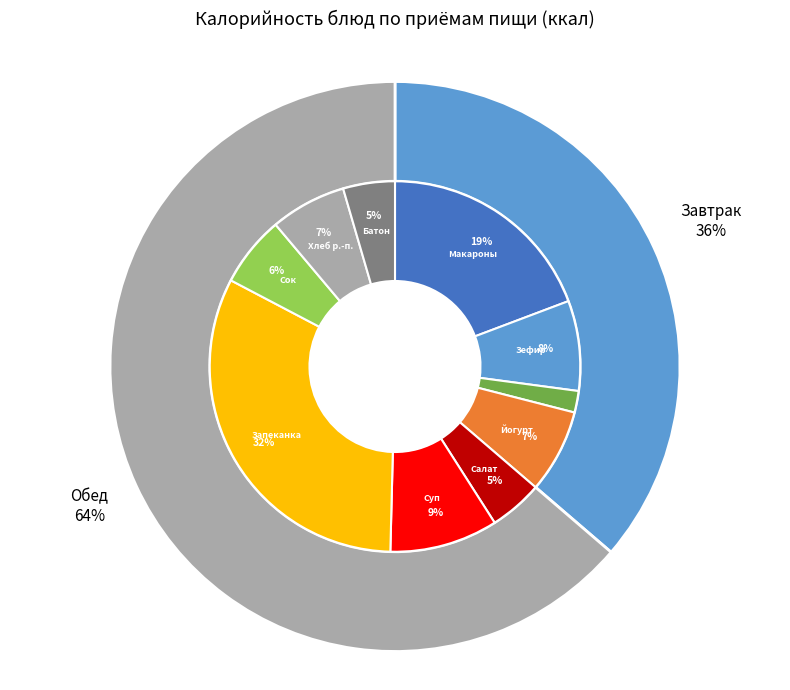

What is the smallest slice in the pie chart?

Чай с сахаром